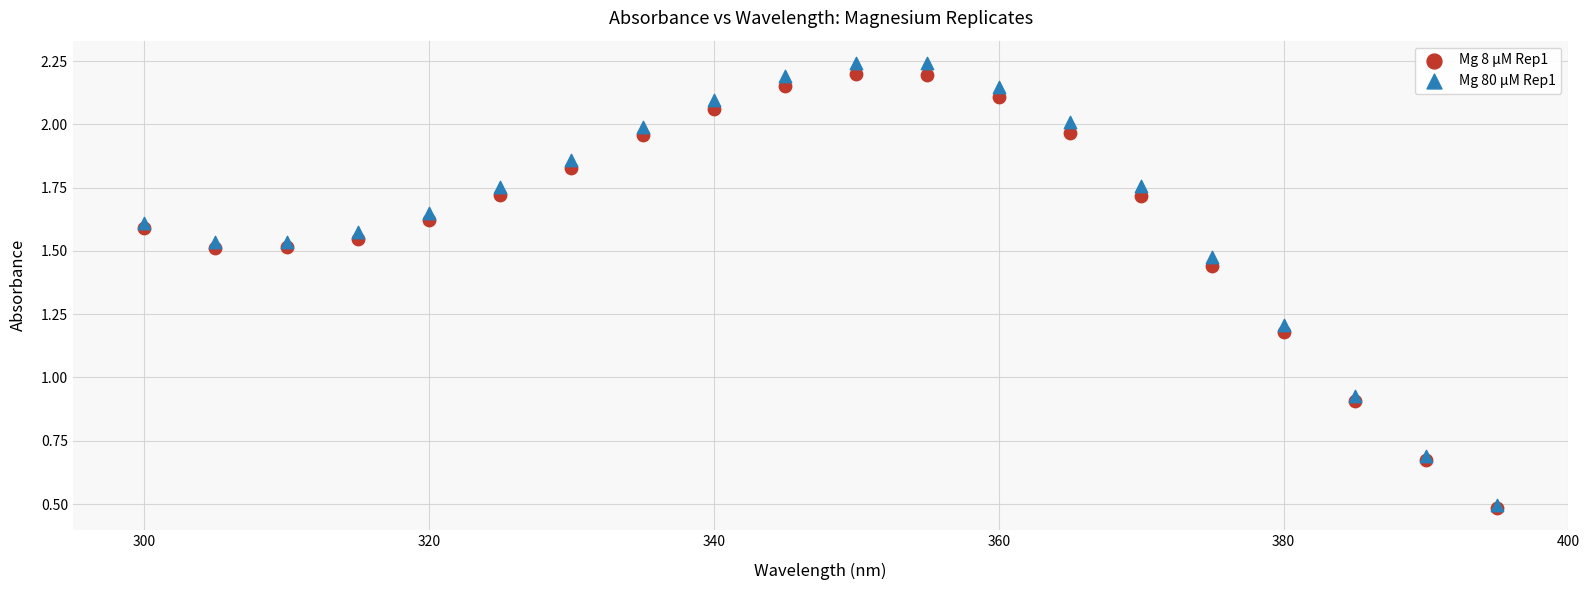

Which series reaches the maximum Y coordinate?

Mg 80 μM Rep1